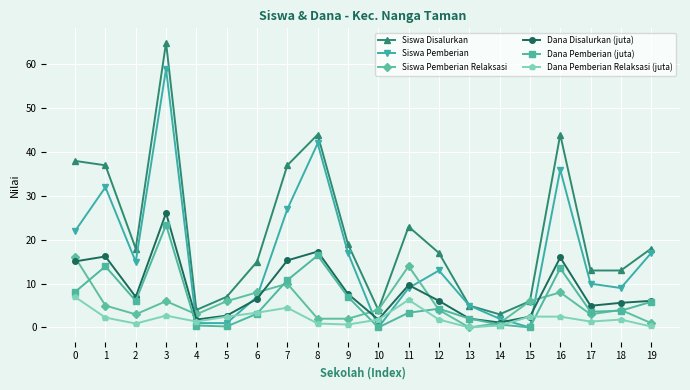

Which series has the largest range (max minus min)?

Siswa Disalurkan